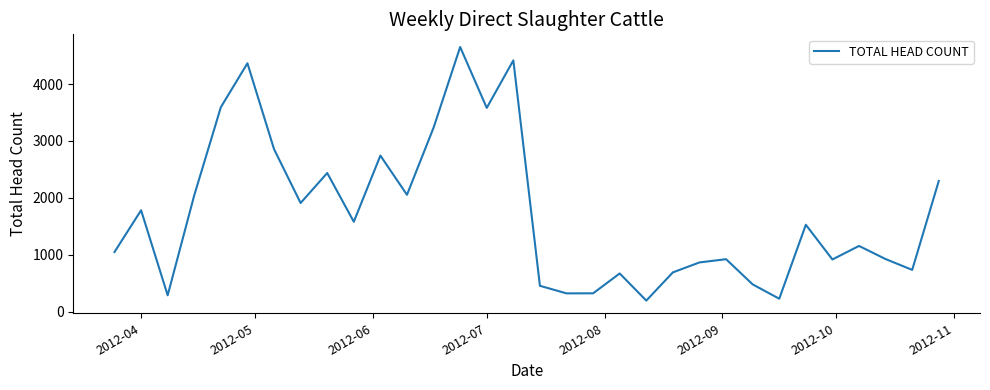

What is the minimum value shown in the chart?

194